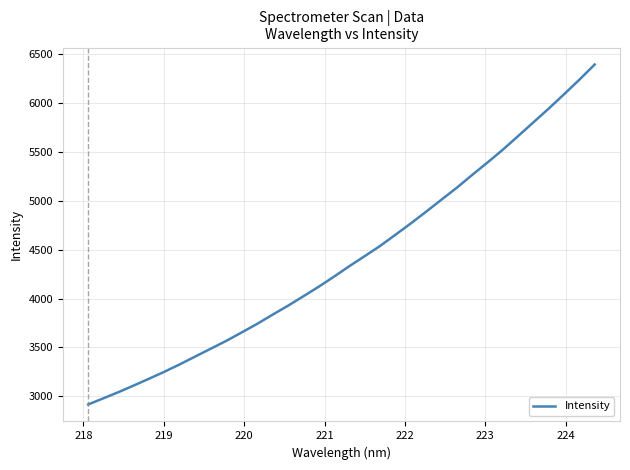

What is the average value?

4408.8